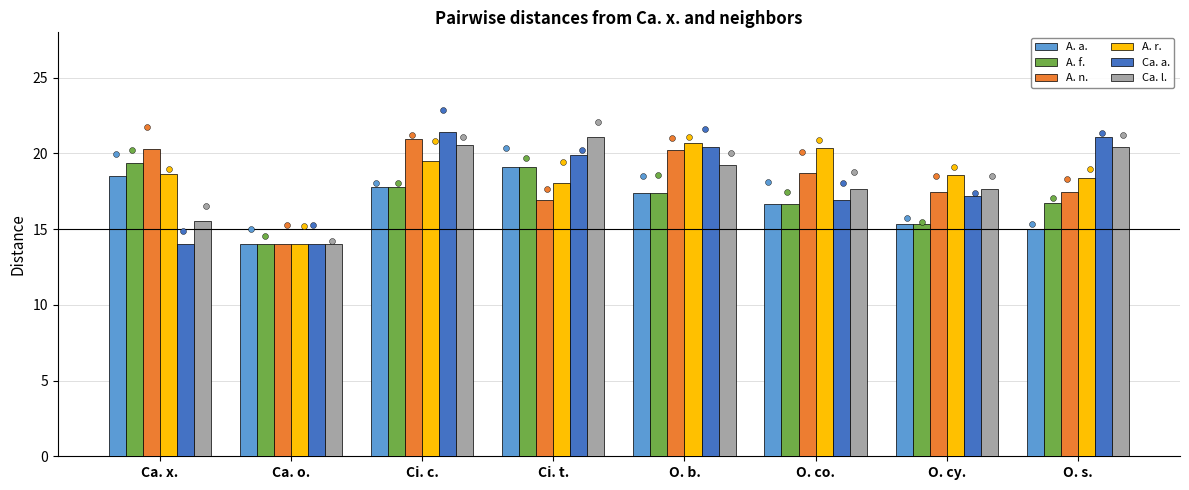

Which series has the widest spread of Y values?

Ca. a.